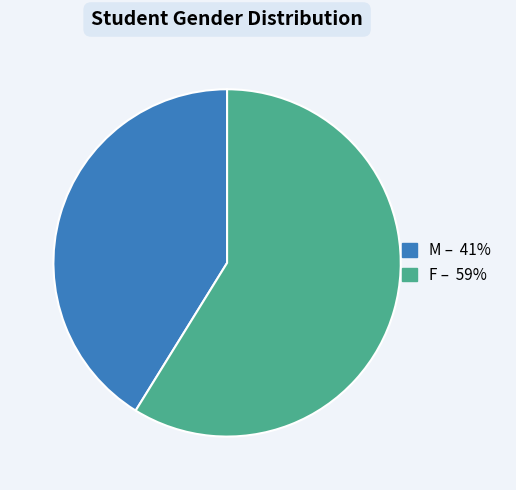

Which slice is the largest?

F